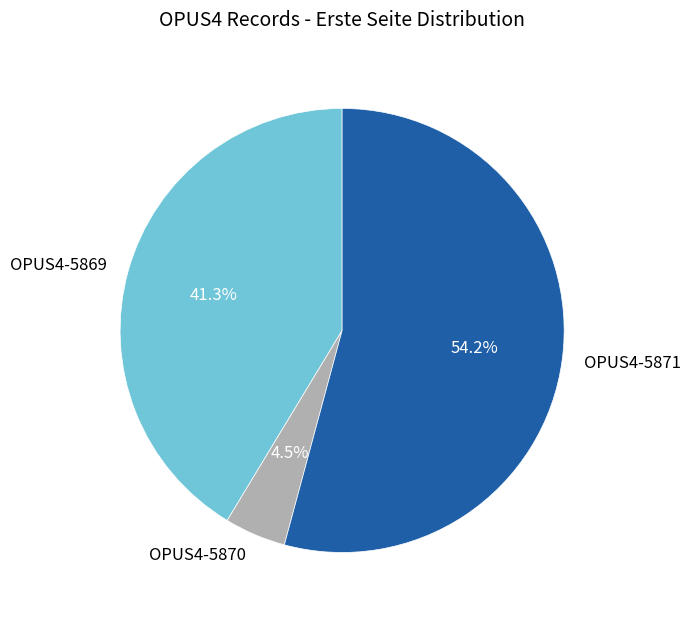

What is the ratio of the value at OPUS4-5871 to the value at OPUS4-5869?

1.3